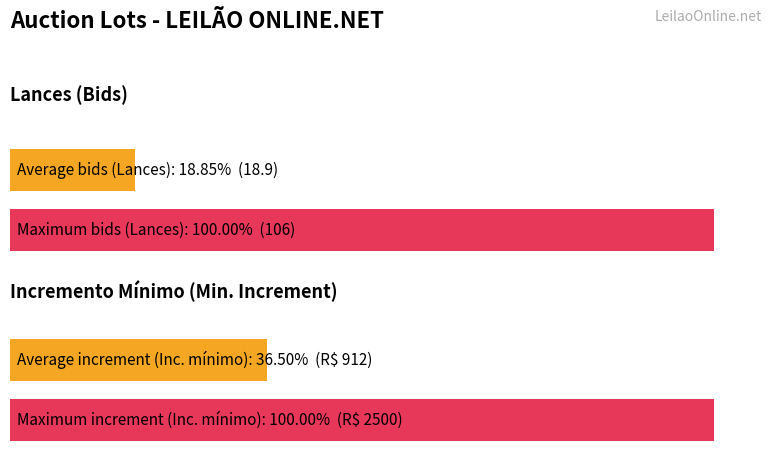

Are the bars grouped side by side (vs. stacked)?

Yes